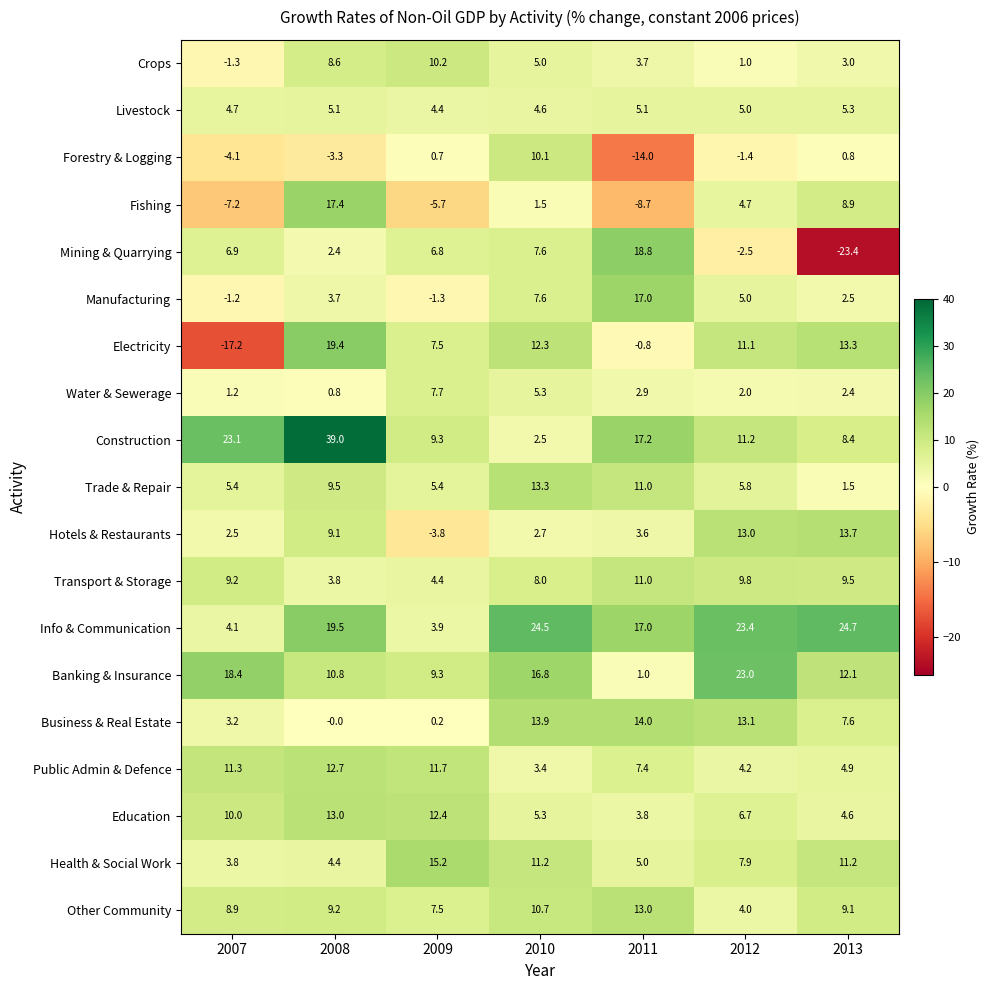

Which series changed the most between 2009 and 2011?

Manufacturing